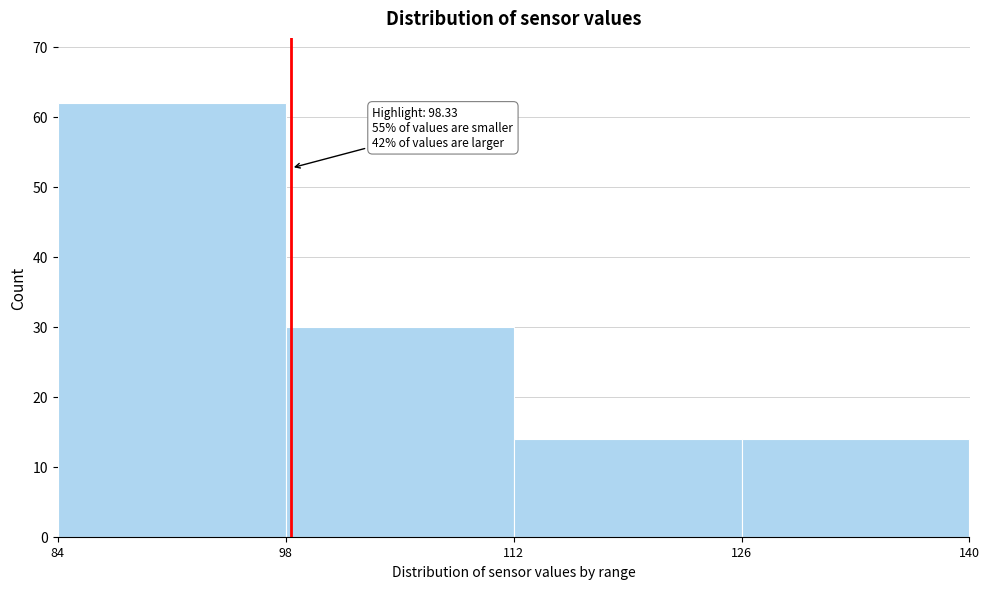

Which range on the x-axis has the tallest bar?

84 to 98